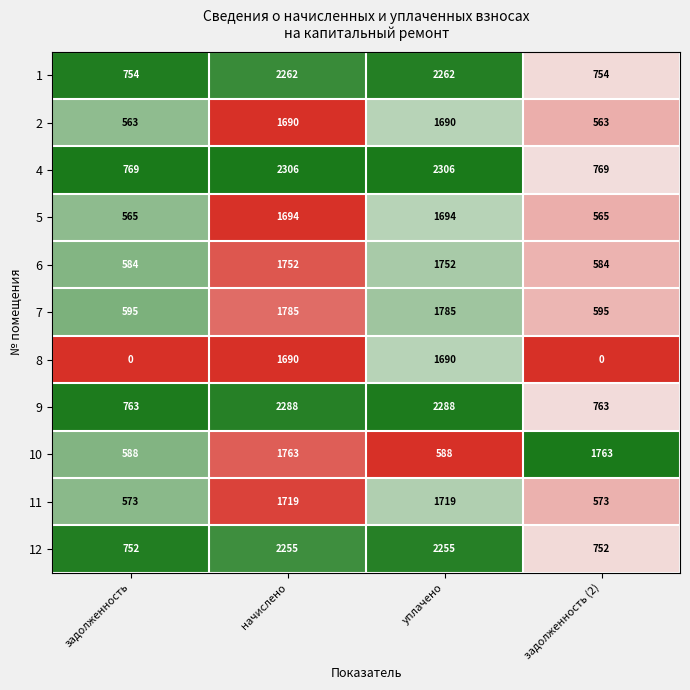

Which series changed the most between уплачено and задолженность (2)?

8